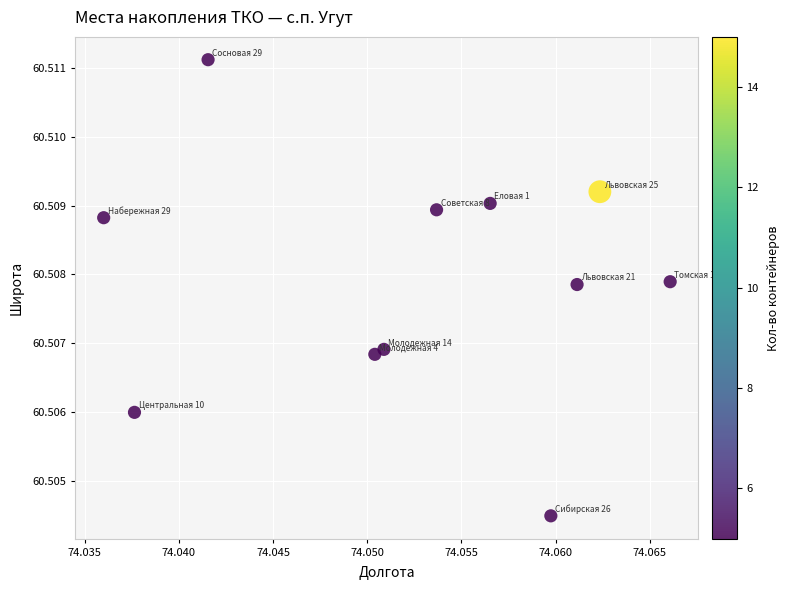

What is the average X value?

74.1